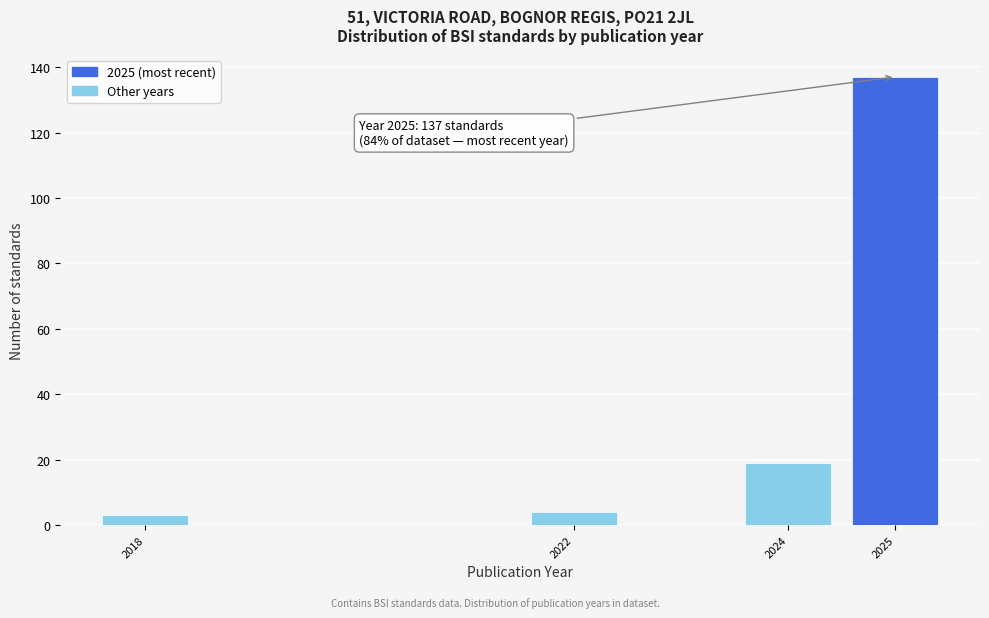

Reading left to right, list all the values displayed in this chart.

3	4	19	137